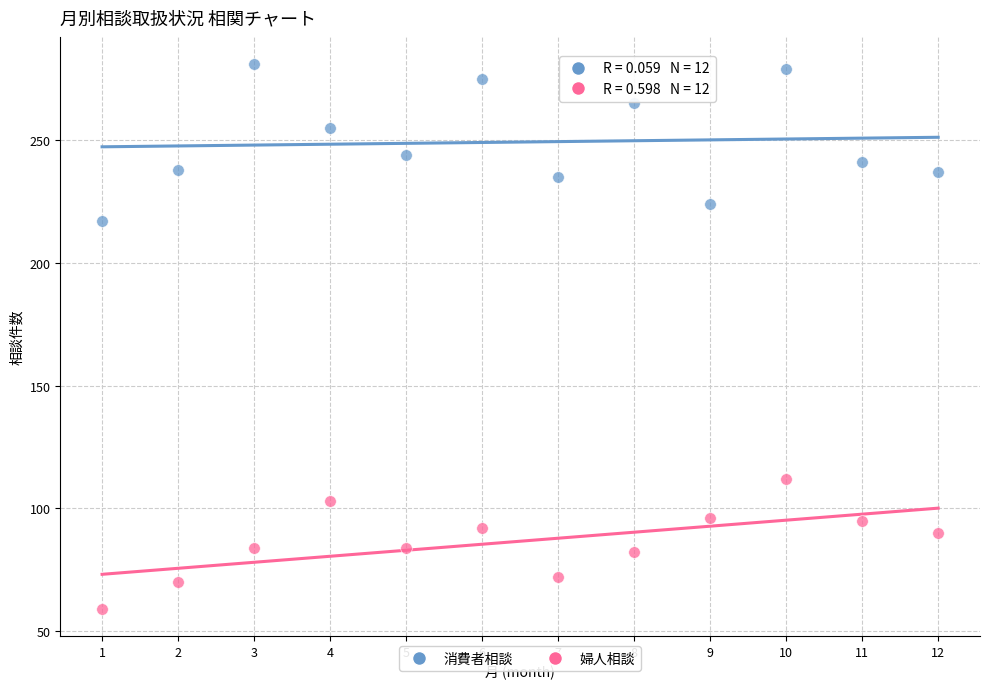

Which series contains the lowest Y value?

婦人相談